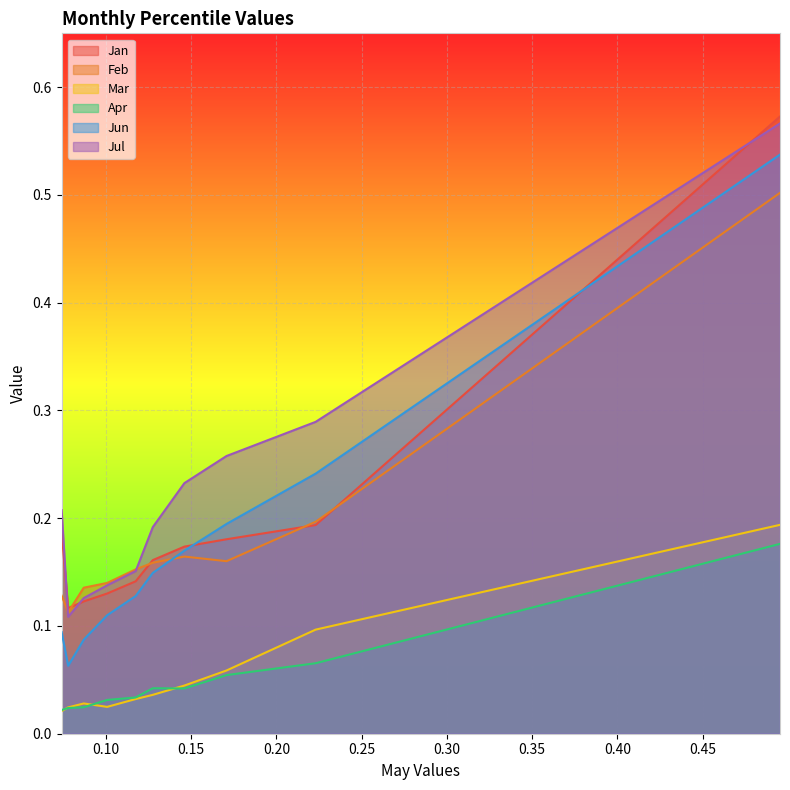

How many distinct data groups are displayed?

6